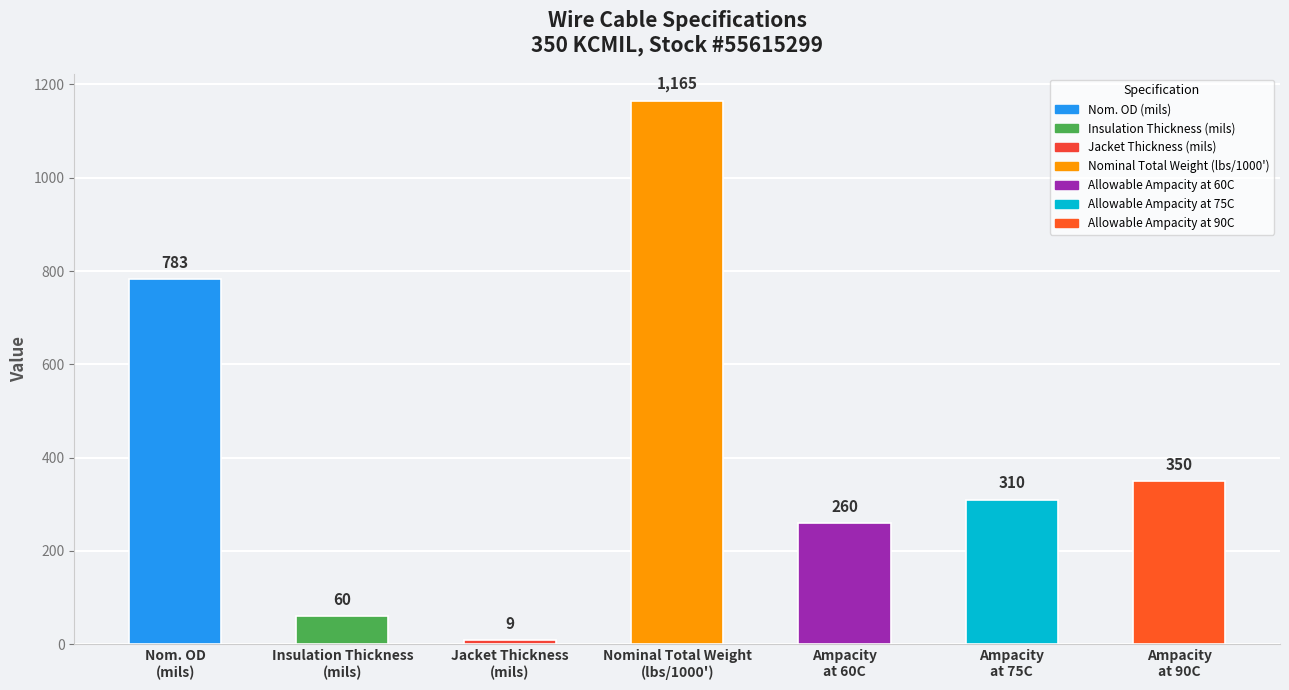

What is the approximate value at Ampacity
at 75C?

310